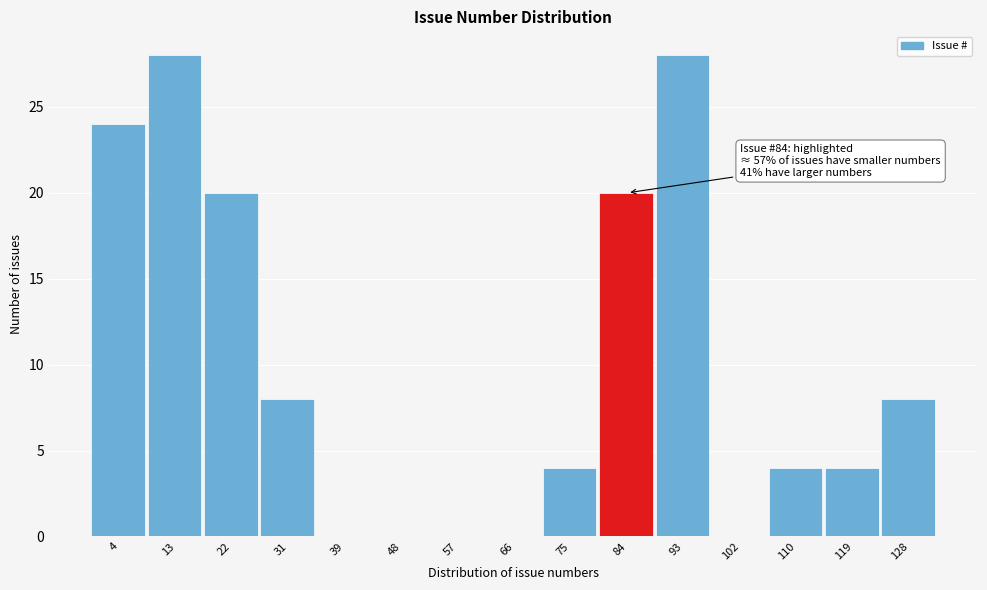

Reading right to left, transcribe all the data shown in this chart.

128=8	119=4	110=4	102=0	93=28	84=20	75=4	66=0	57=0	48=0	39=0	31=8	22=20	13=28	4=24